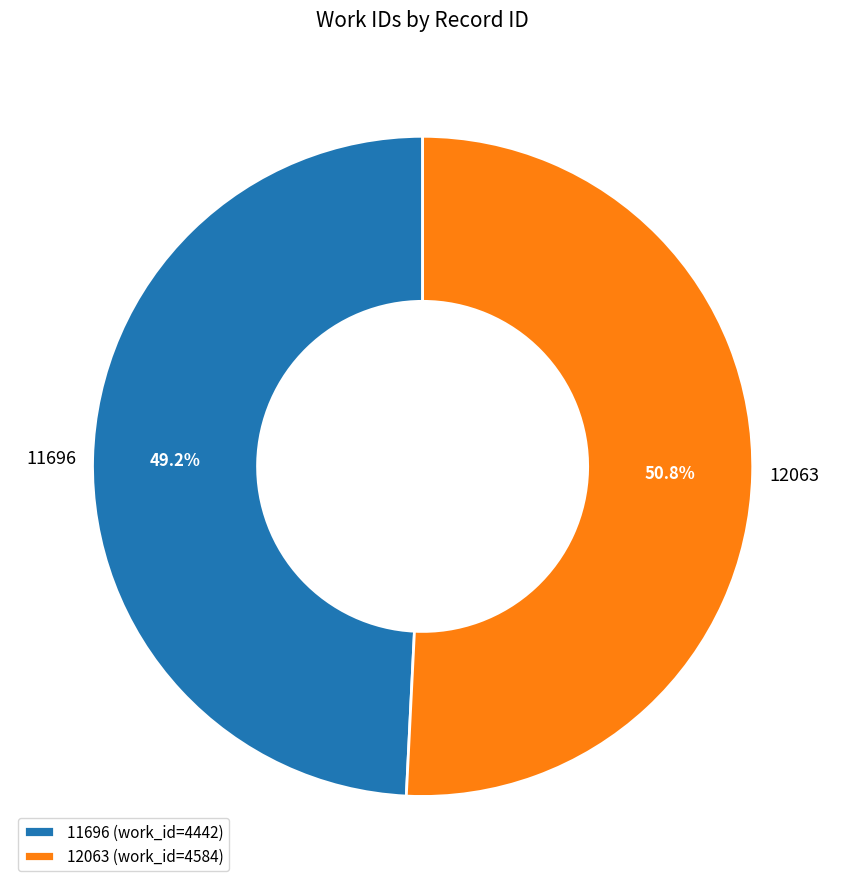

Which has a higher value, 12063 or 11696?

12063